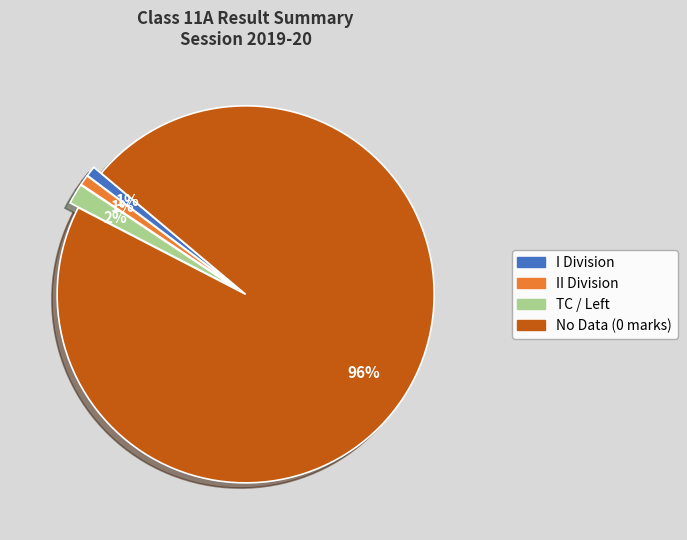

Is there any slice that represents more than half of the pie?

Yes